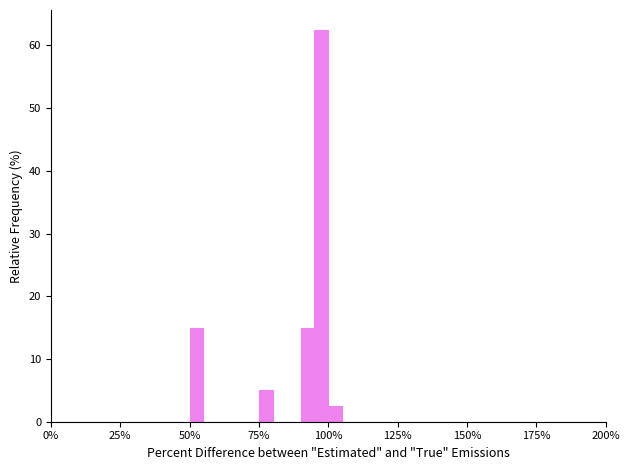

Read against the x-axis, roughly where is the centre of the tallest bar?

100